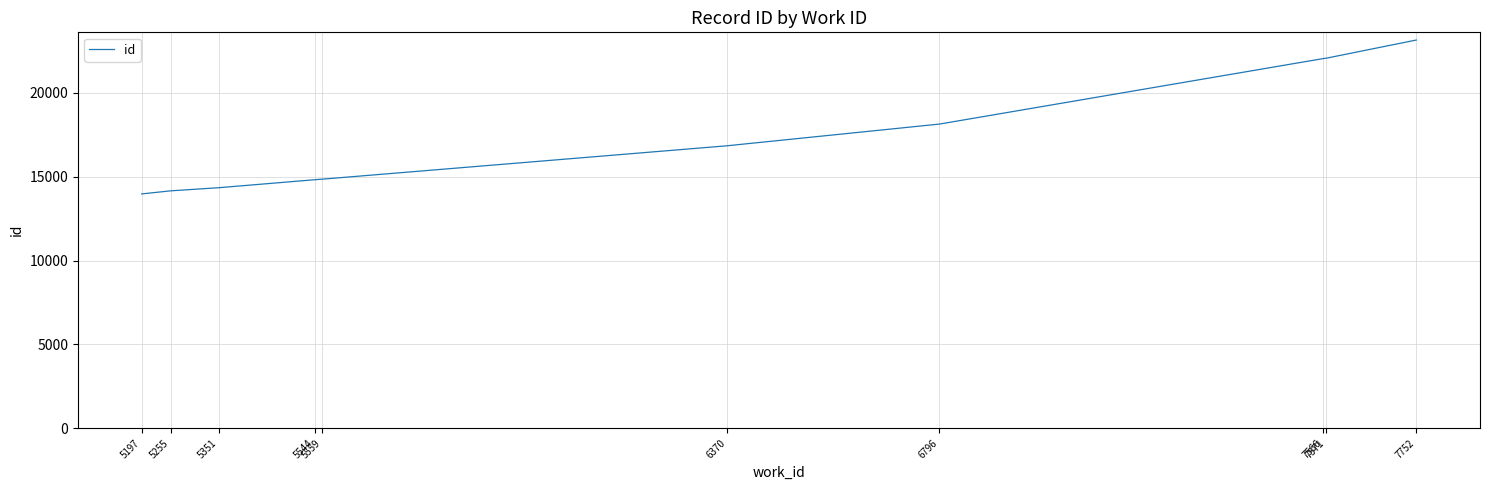

What is the maximum value shown in the chart?

23150